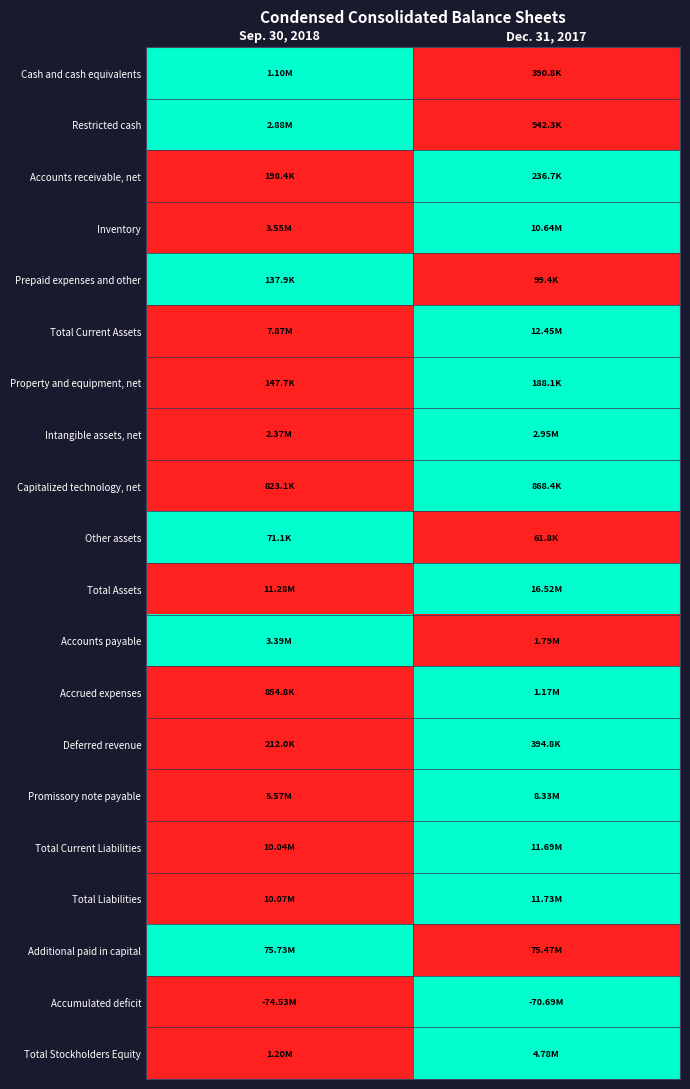

Reading left to right, extract all data points from this chart.

Cash and cash equivalents: Sep. 30, 2018=1	Dec. 31, 2017=0
Restricted cash: Sep. 30, 2018=1	Dec. 31, 2017=0
Accounts receivable, net: Sep. 30, 2018=0	Dec. 31, 2017=1
Inventory: Sep. 30, 2018=0	Dec. 31, 2017=1
Prepaid expenses and other: Sep. 30, 2018=1	Dec. 31, 2017=0
Total Current Assets: Sep. 30, 2018=0	Dec. 31, 2017=1
Property and equipment, net: Sep. 30, 2018=0	Dec. 31, 2017=1
Intangible assets, net: Sep. 30, 2018=0	Dec. 31, 2017=1
Capitalized technology, net: Sep. 30, 2018=0	Dec. 31, 2017=1
Other assets: Sep. 30, 2018=1	Dec. 31, 2017=0
Total Assets: Sep. 30, 2018=0	Dec. 31, 2017=1
Accounts payable: Sep. 30, 2018=1	Dec. 31, 2017=0
Accrued expenses: Sep. 30, 2018=0	Dec. 31, 2017=1
Deferred revenue: Sep. 30, 2018=0	Dec. 31, 2017=1
Promissory note payable: Sep. 30, 2018=0	Dec. 31, 2017=1
Total Current Liabilities: Sep. 30, 2018=0	Dec. 31, 2017=1
Total Liabilities: Sep. 30, 2018=0	Dec. 31, 2017=1
Additional paid in capital: Sep. 30, 2018=1	Dec. 31, 2017=0
Accumulated deficit: Sep. 30, 2018=0	Dec. 31, 2017=1
Total Stockholders Equity: Sep. 30, 2018=0	Dec. 31, 2017=1